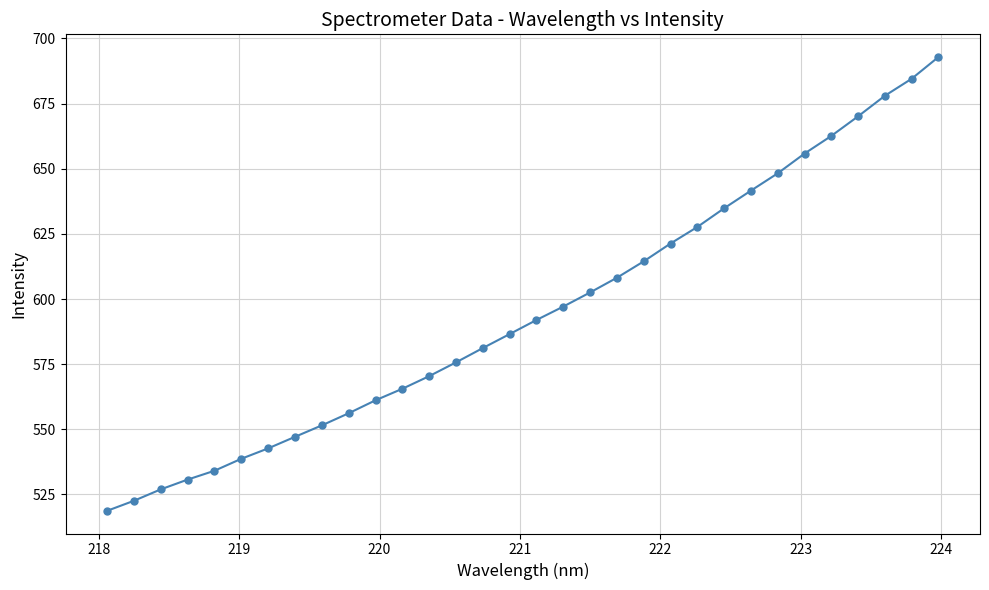

What is the sum of all values?

19041.1